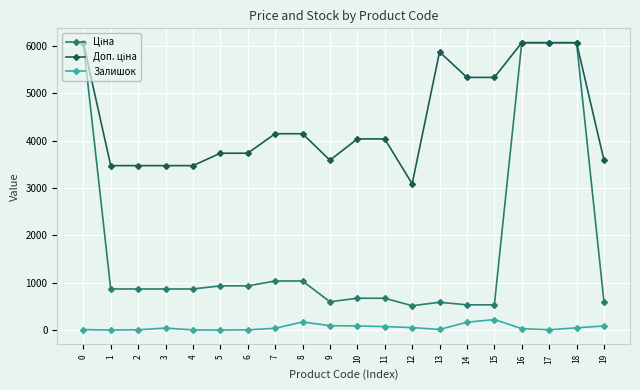

What is the greatest value displayed?

6067.2